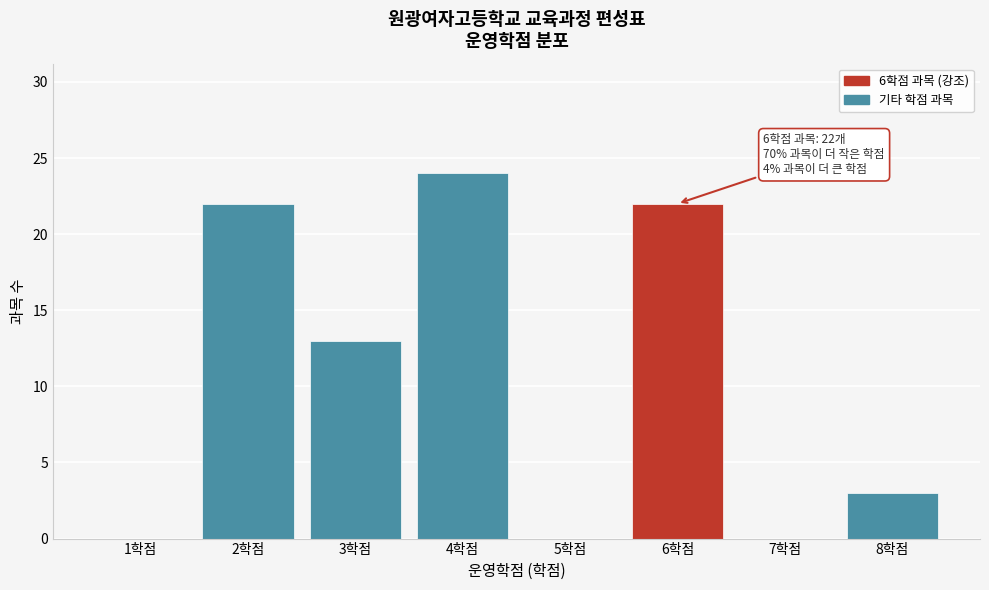

Reading left to right, extract all data points from this chart.

1학점=0	2학점=22	3학점=13	4학점=24	5학점=0	6학점=22	7학점=0	8학점=3